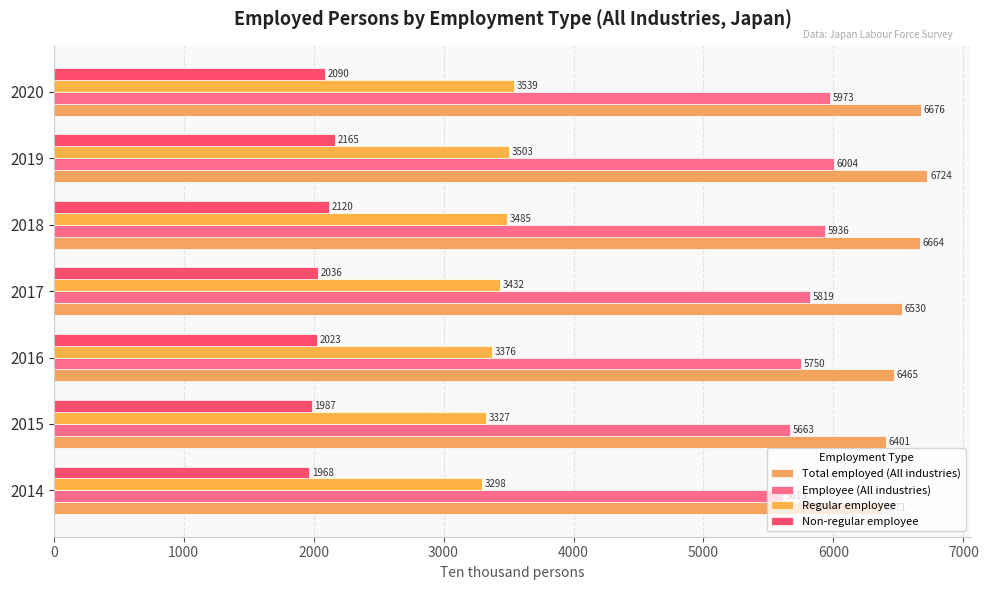

What is the smallest value displayed?

1968